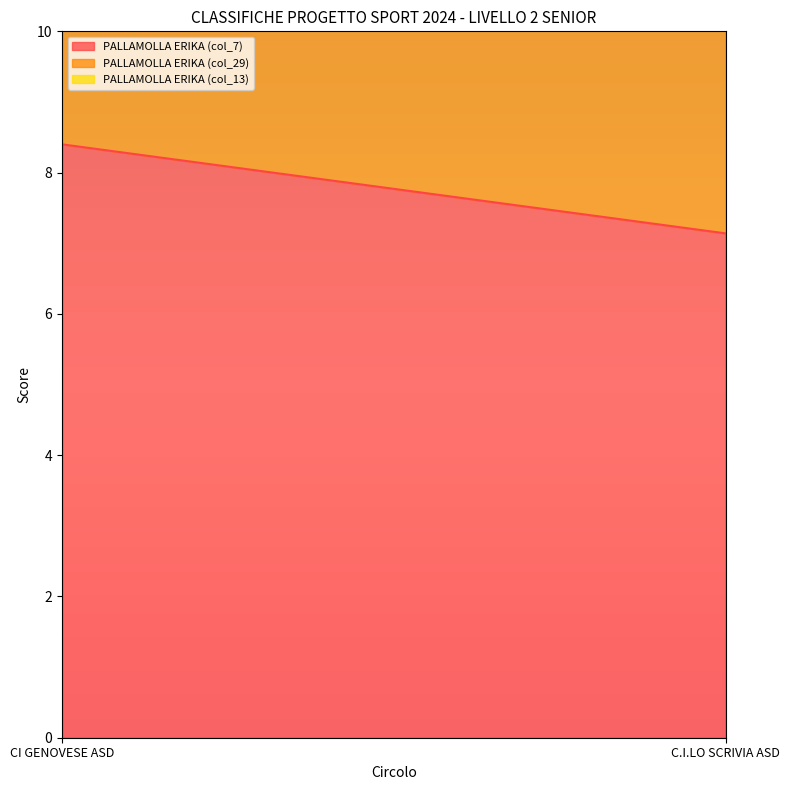

Rank the series at CI GENOVESE ASD from highest to lowest value.

PALLAMOLLA ERIKA (col_7), PALLAMOLLA ERIKA (col_29), PALLAMOLLA ERIKA (col_13)